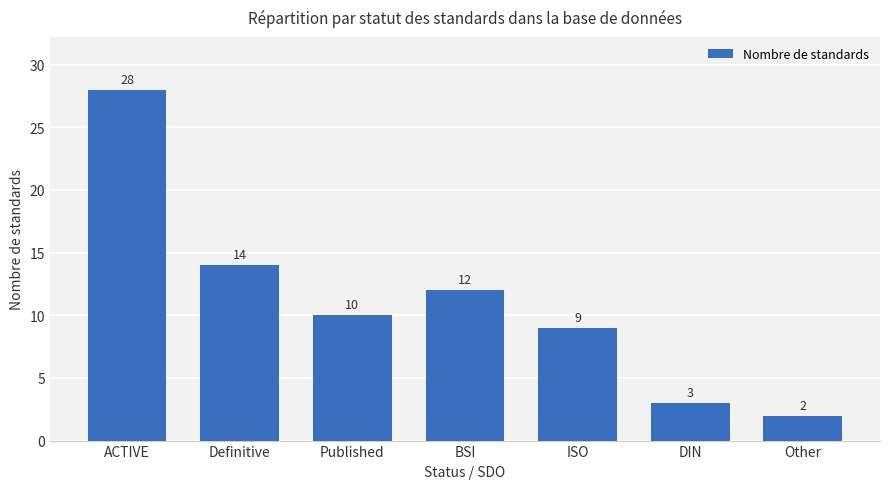

How many bars are there in total?

7